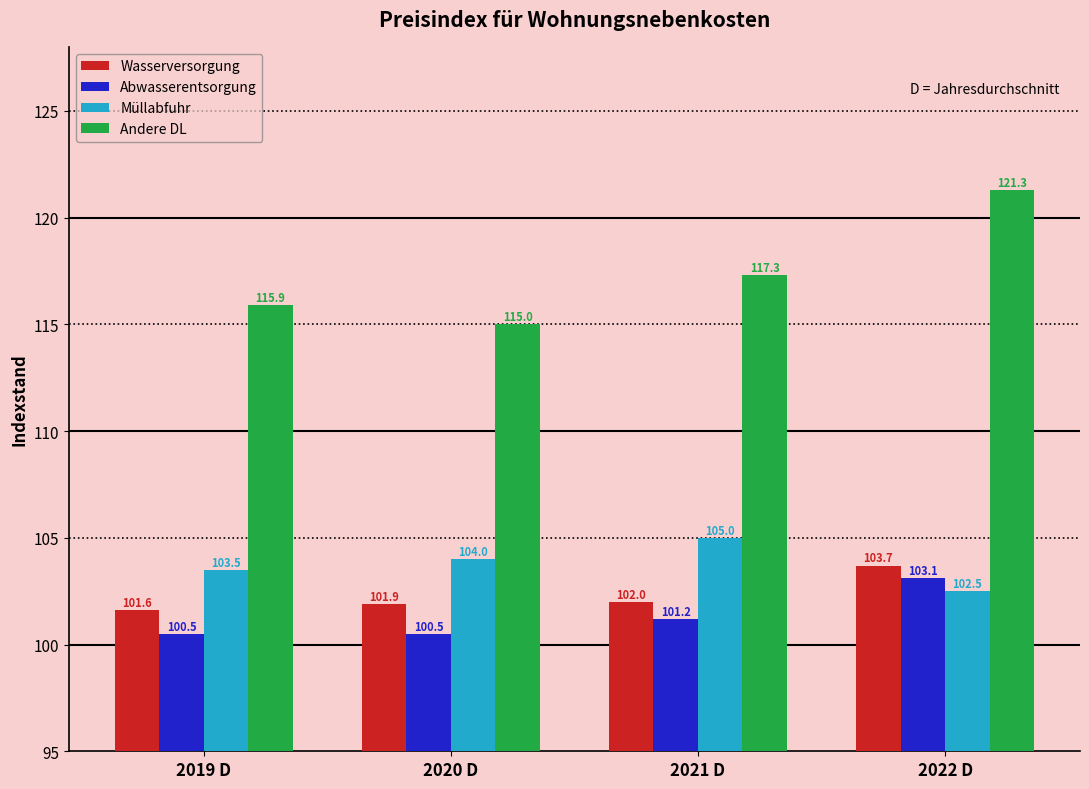

What is the approximate value of Müllabfuhr at 2020 D?

104.0